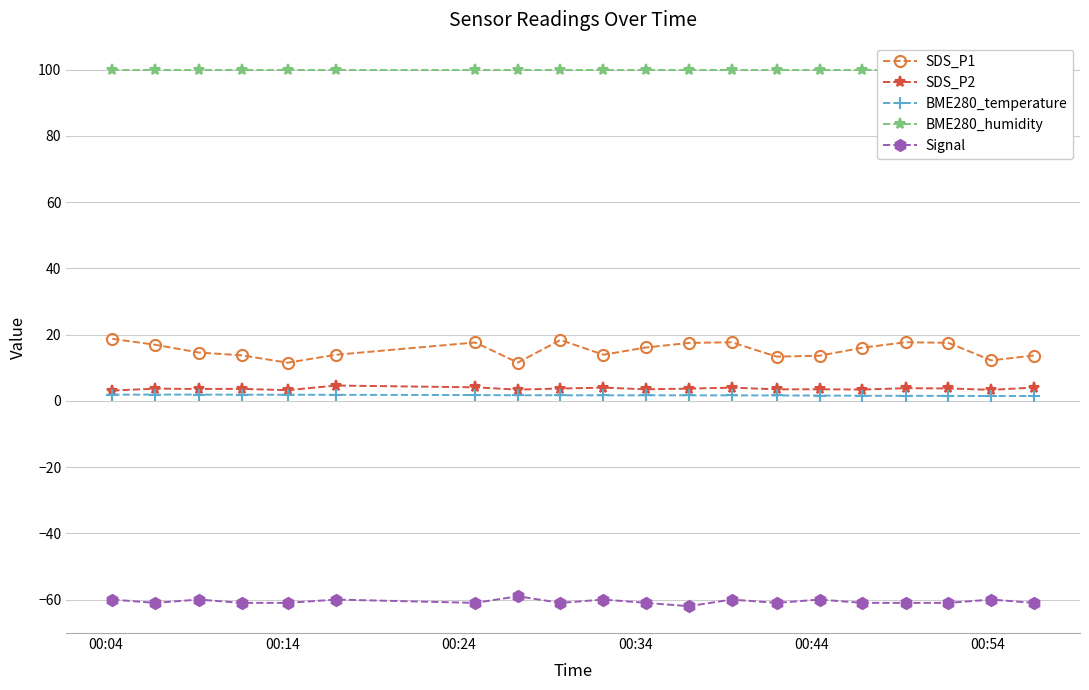

True or false: Signal has more than 2 interior local peaks.

True